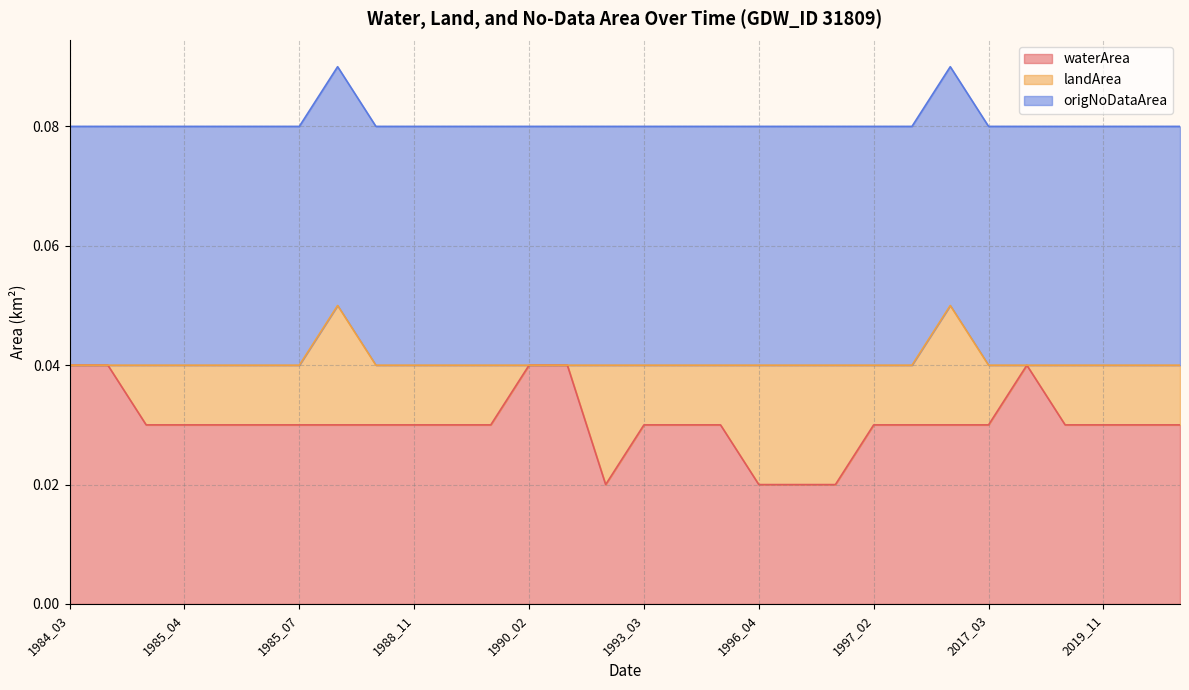

The value of origNoDataArea at 1986_11 is 0.0. True or false?

False